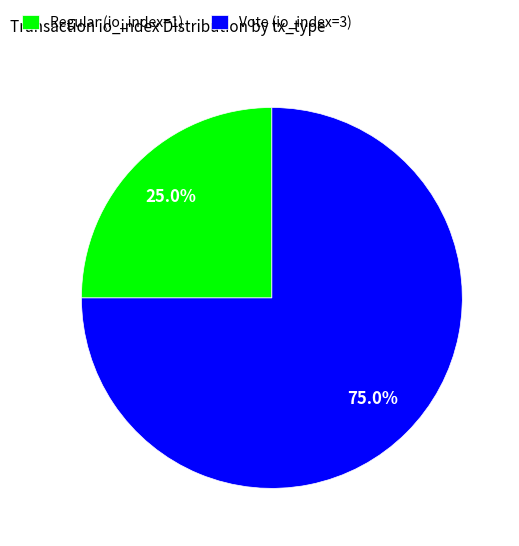

What is the smallest slice in the pie chart?

Regular (io_index=1)